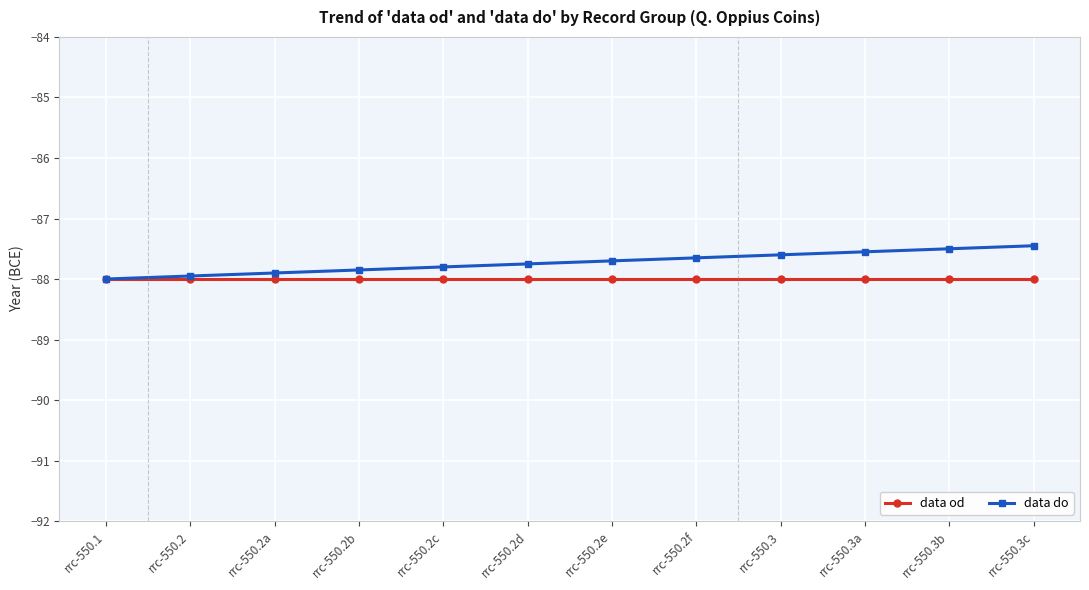

What position from the left is rrc-550.2b?

4